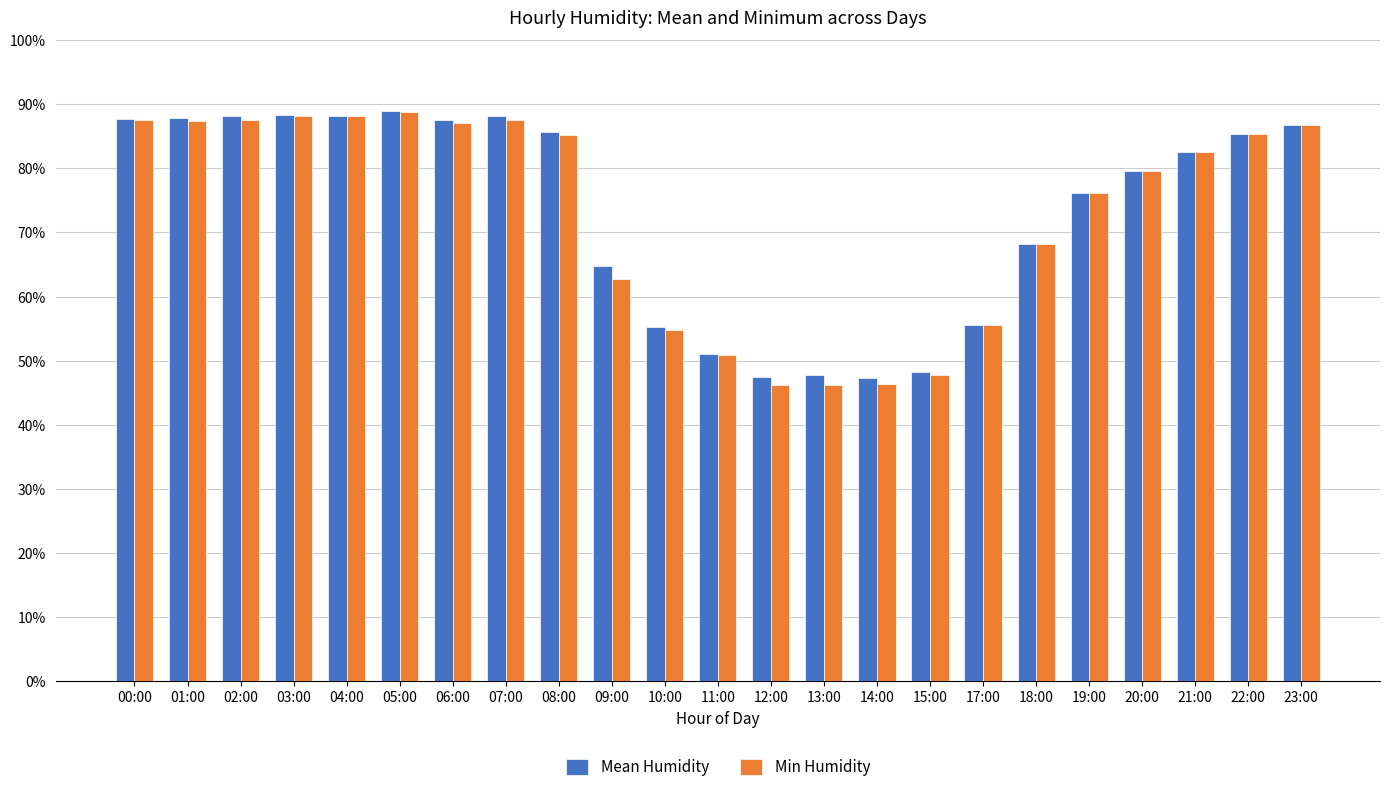

At how many categories does at least one series exceed 67?

15